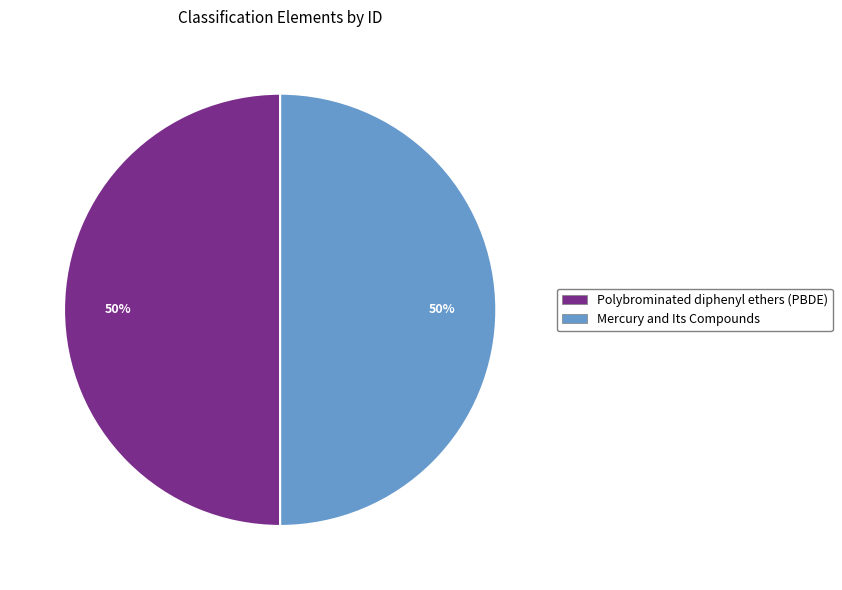

Do Polybrominated diphenyl ethers (PBDE) and Mercury and Its Compounds together represent more than half of the pie?

Yes